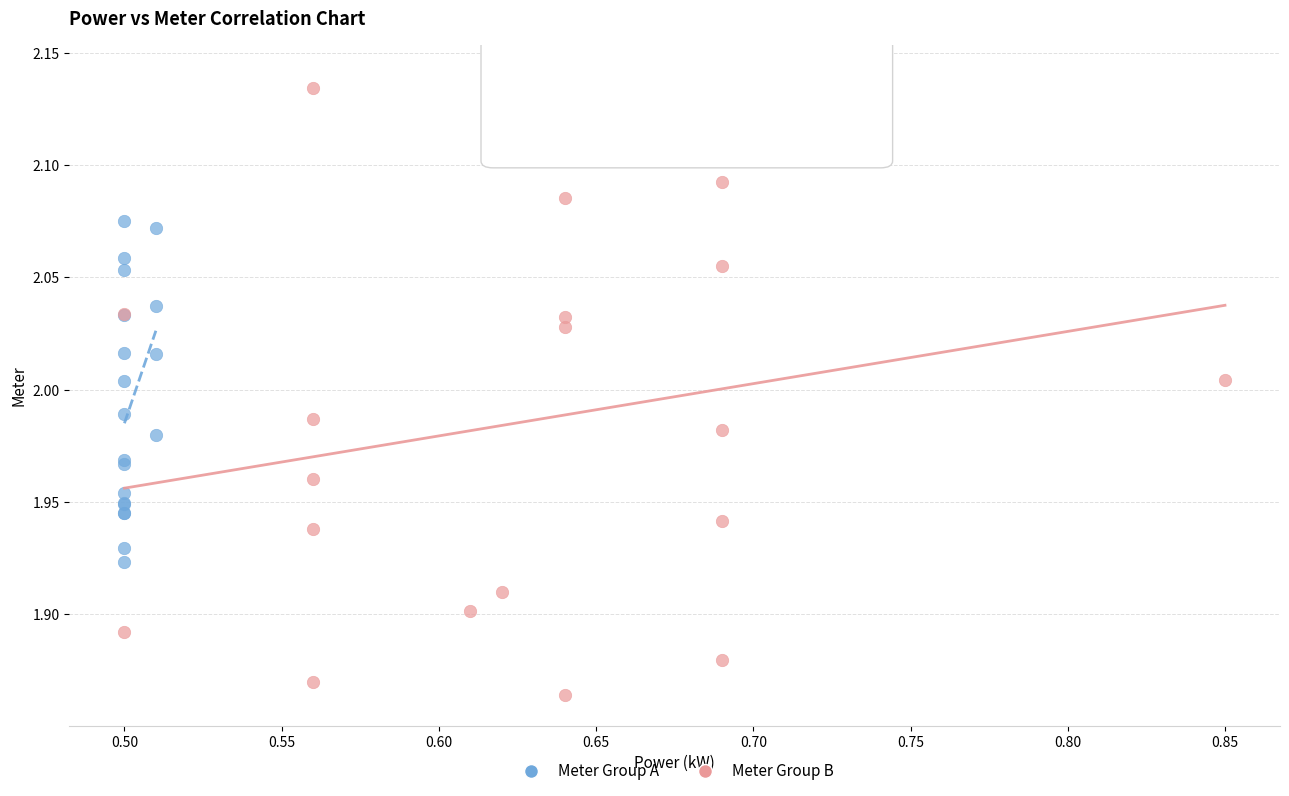

Which series reaches the minimum Y coordinate?

Meter Group B